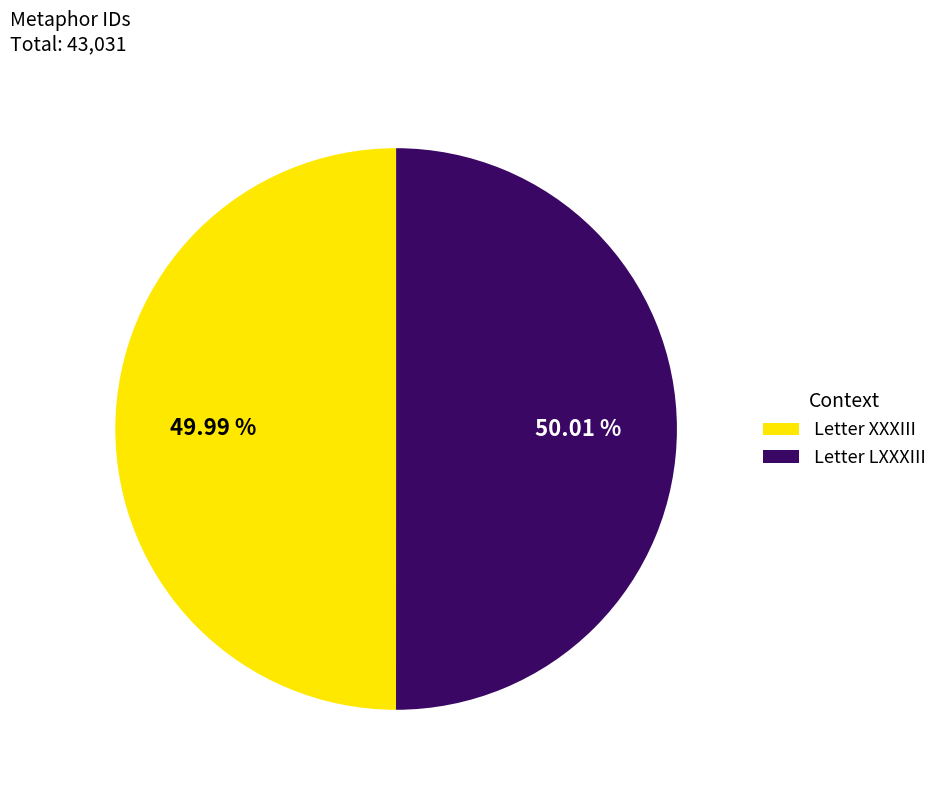

Approximately how many times larger is the value at Letter XXXIII compared to Letter LXXXIII?

1.0